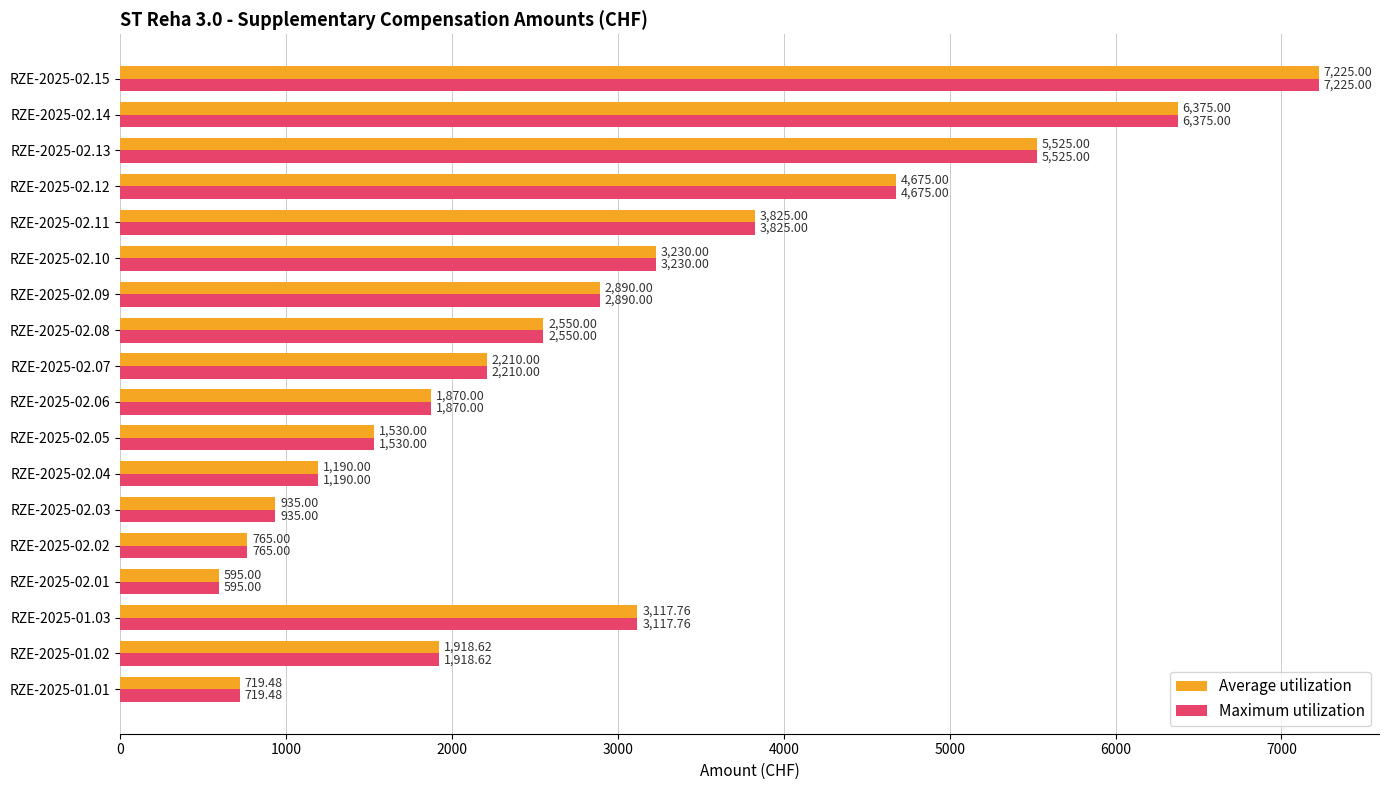

At which category is the sum across all series the highest?

RZE-2025-02.15